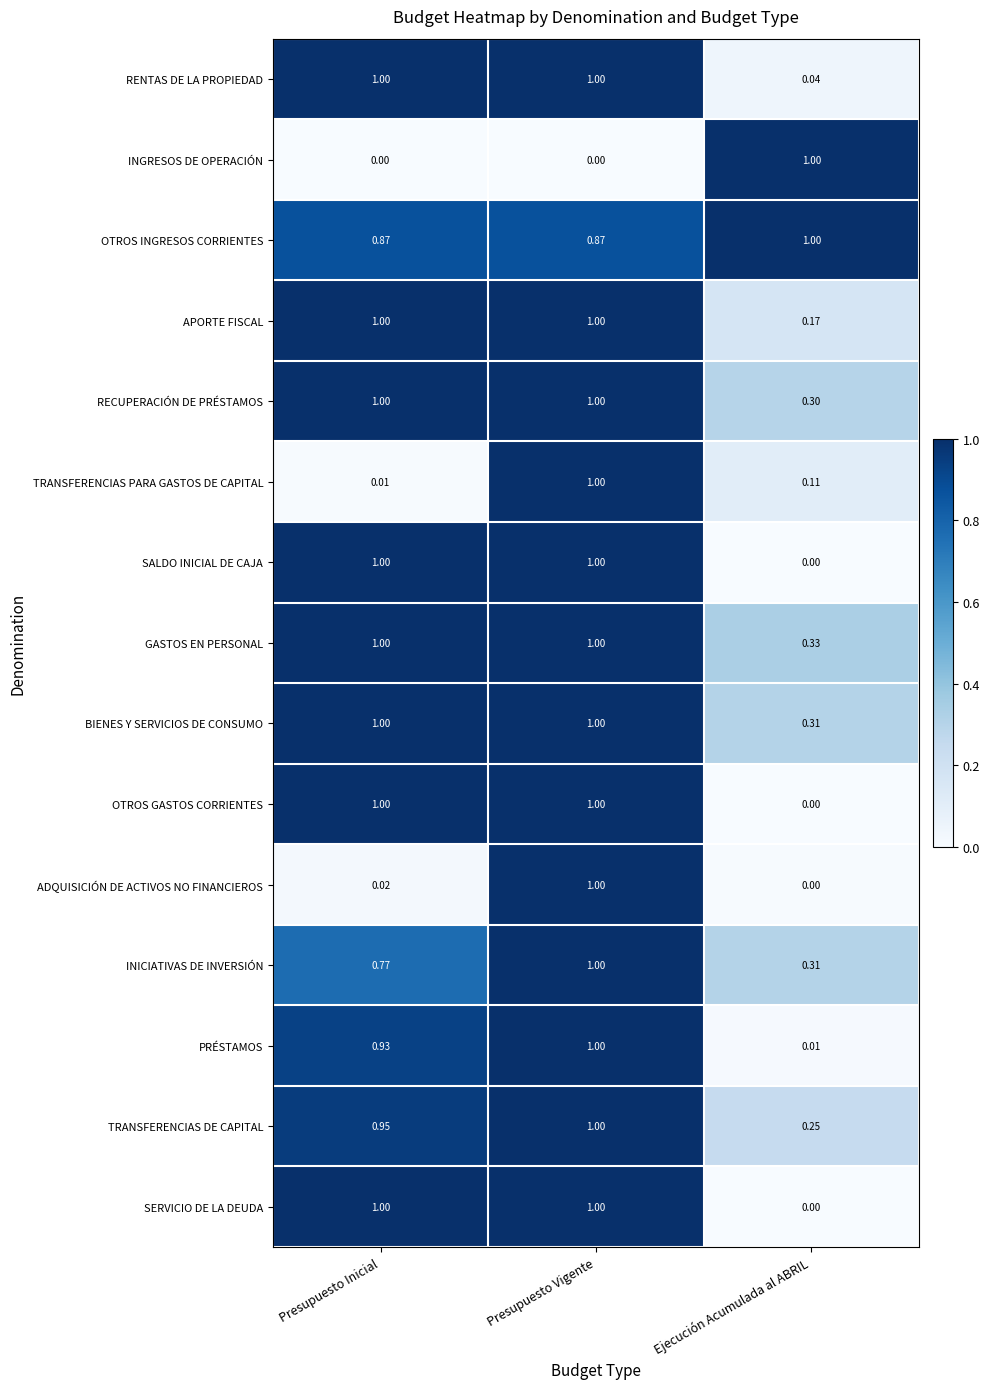

Where is PRÉSTAMOS nearest to the value 0?

Ejecución Acumulada al ABRIL